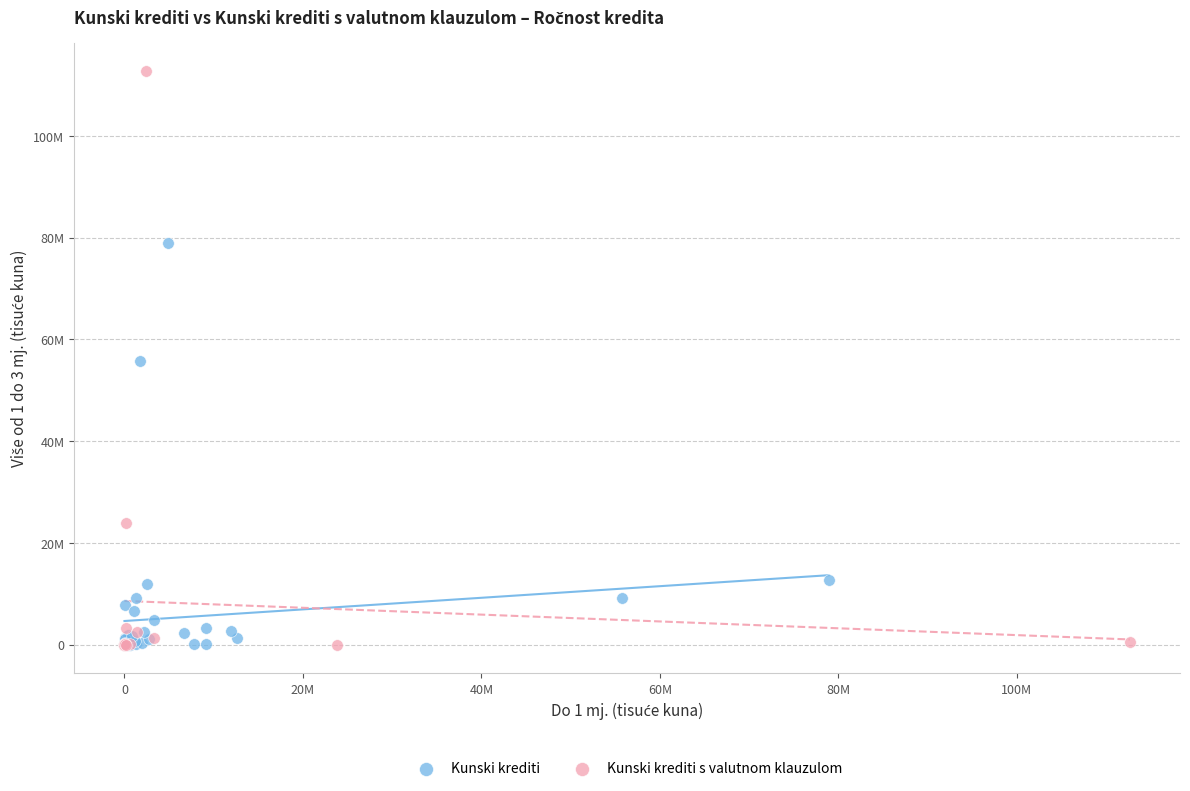

What are all the series names shown in the legend?

Kunski krediti, Kunski krediti s valutnom klauzulom